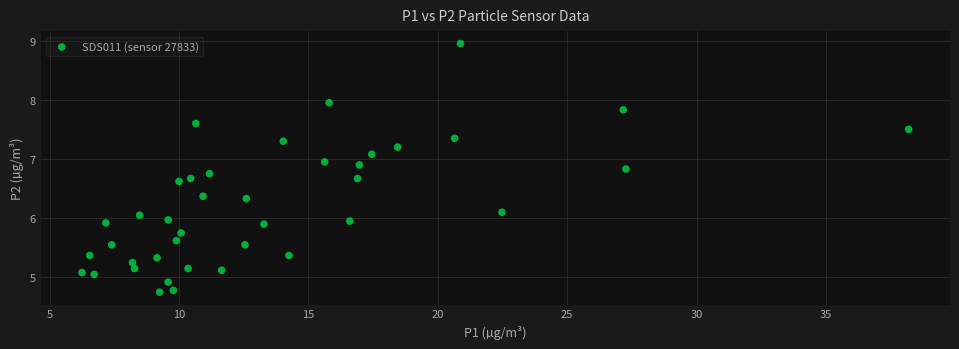

What is the range of Y values (max minus min)?

4.2